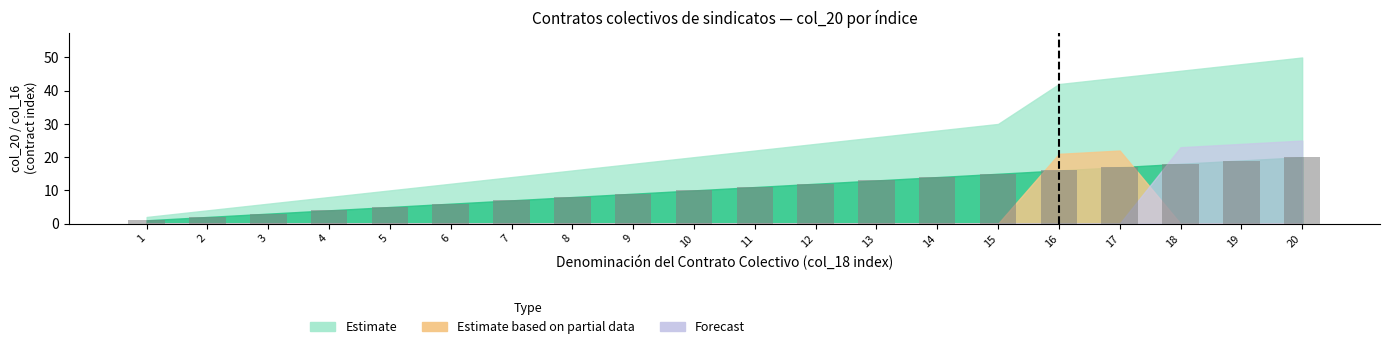

The value at 3 is 3. True or false?

True